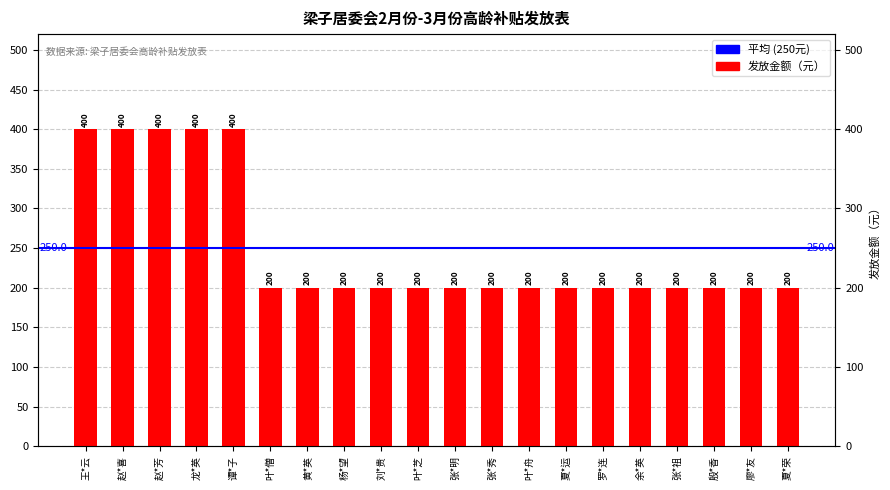

What is the sum of the values at 杨*望 and 廖*友?

400